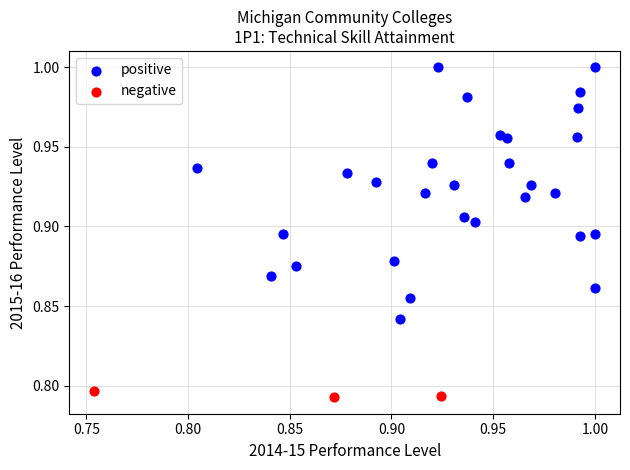

Which series reaches the maximum Y coordinate?

positive